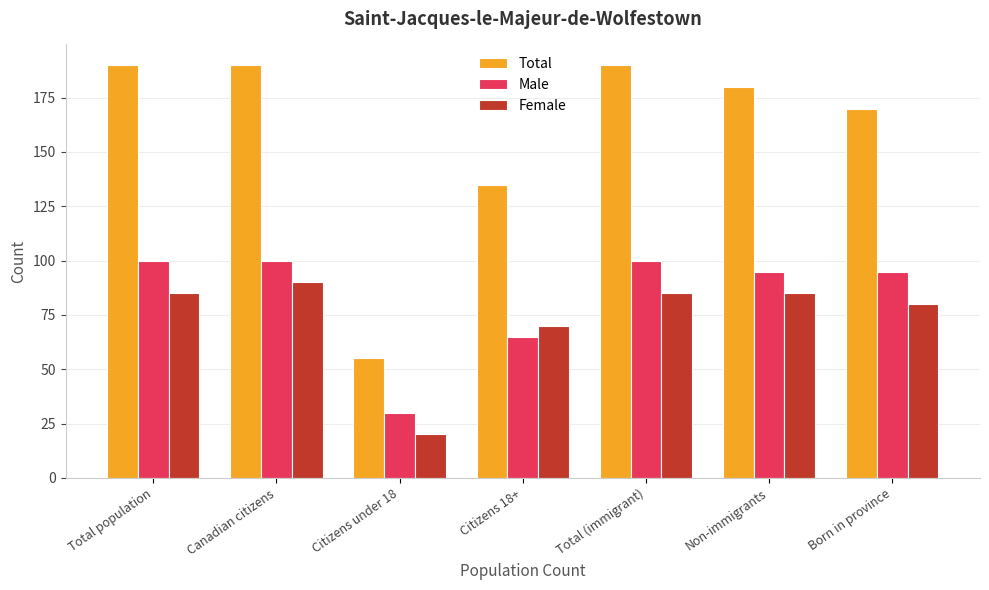

Read the Male value at Canadian citizens.

100